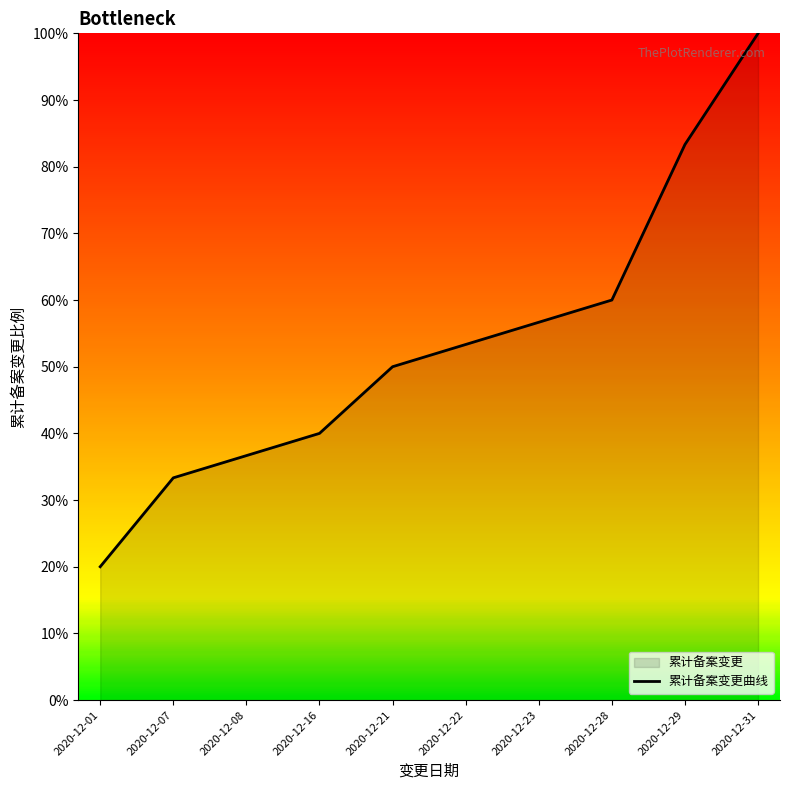

What is the change in value from 2020-12-07 to 2020-12-16?

+6.7